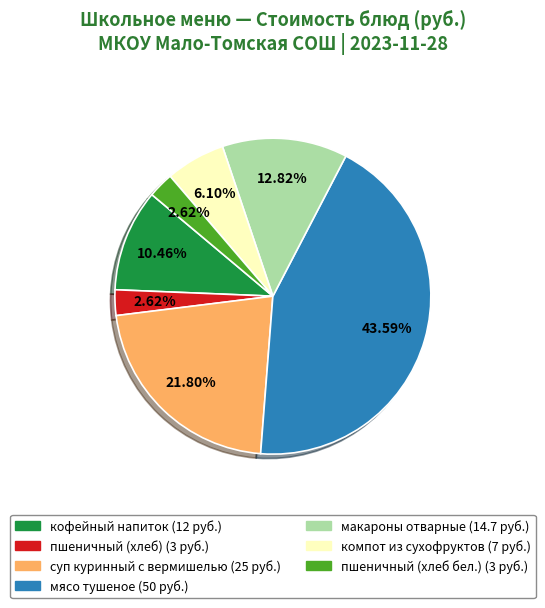

Is there any slice that represents more than half of the pie?

No